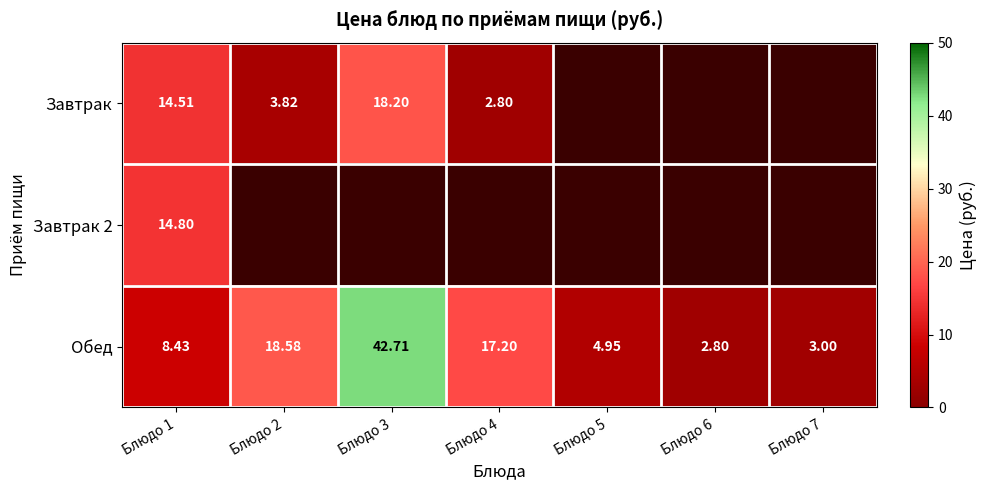

What is the difference between the maximum and minimum values in the Обед series?

39.9